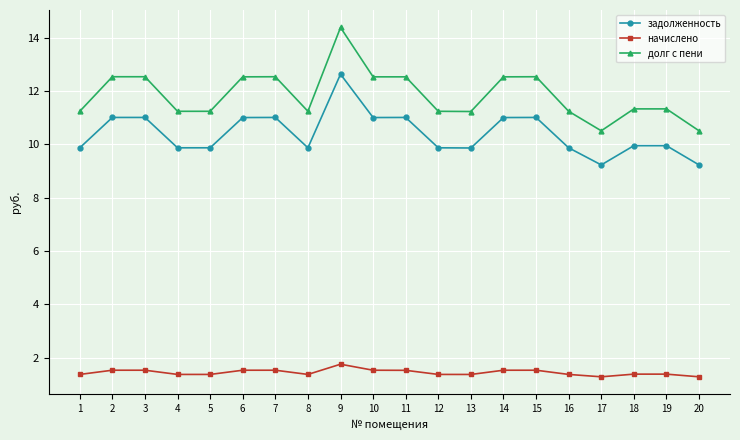

What is the sum of all задолженность values?

208.1